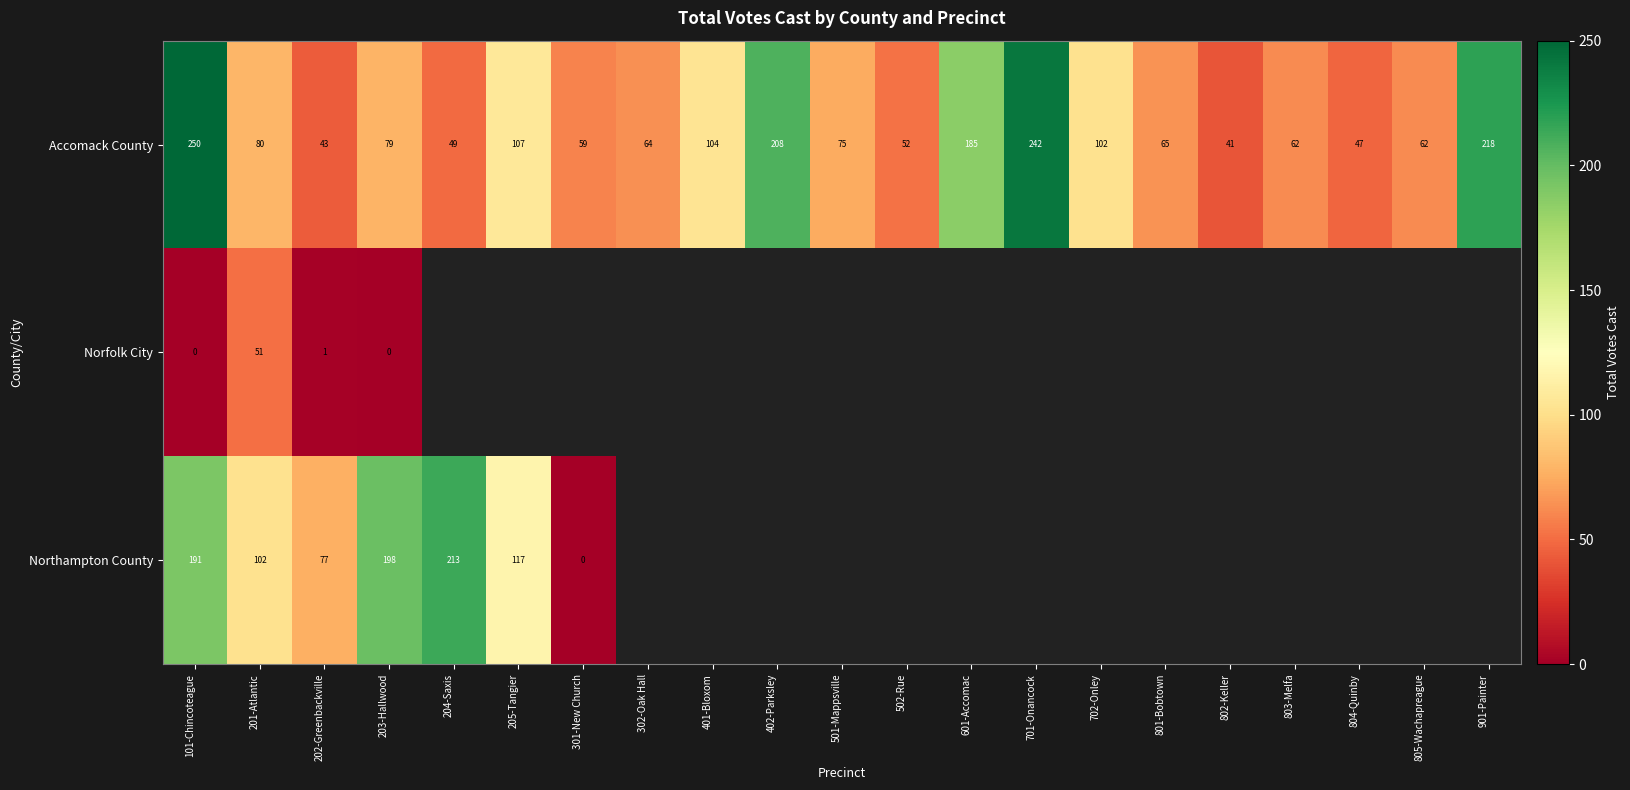

What is the minimum value for Accomack County?

41